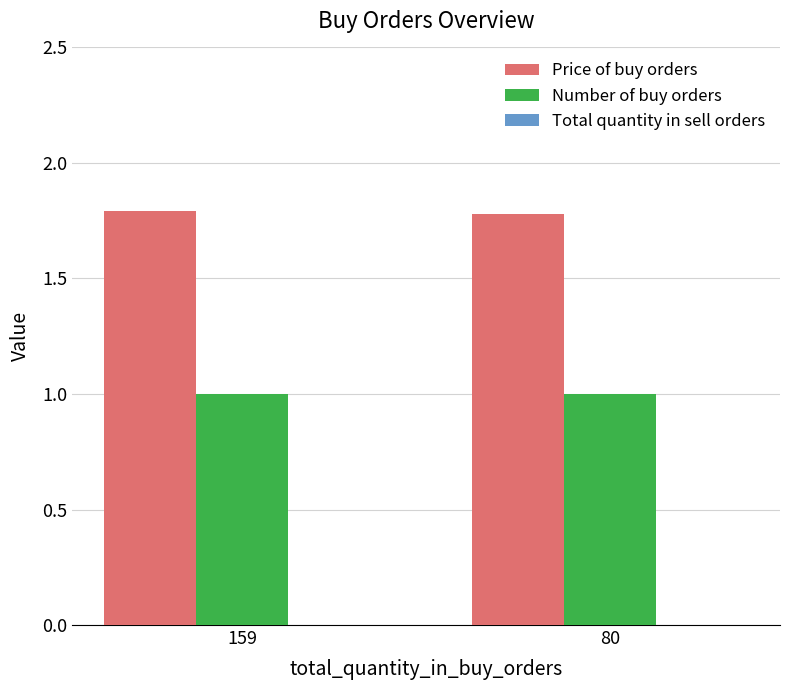

Is the value of Price of buy orders at 159 greater than the value of Number of buy orders at 80?

Yes